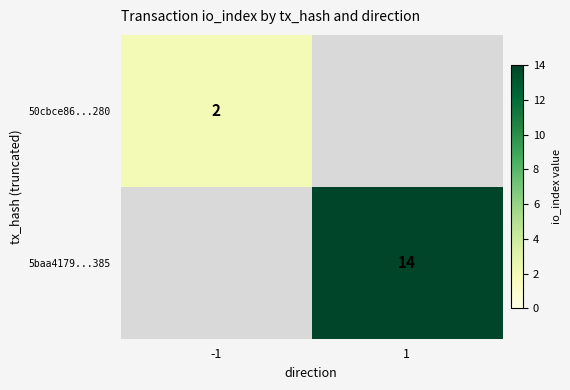

Is the value of 5baa4179...385 at 1 greater than the value of 50cbce86...280 at -1?

Yes